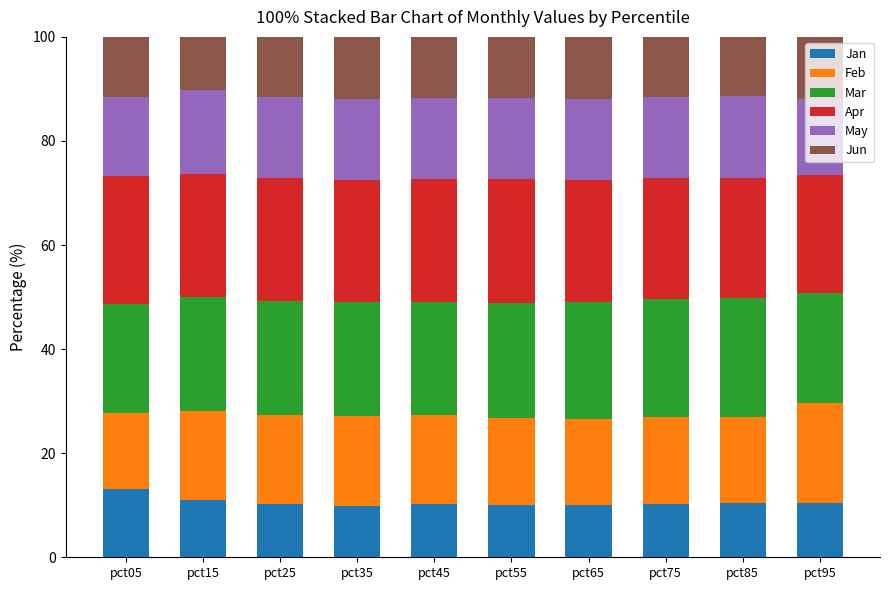

Are the bars horizontal?

No